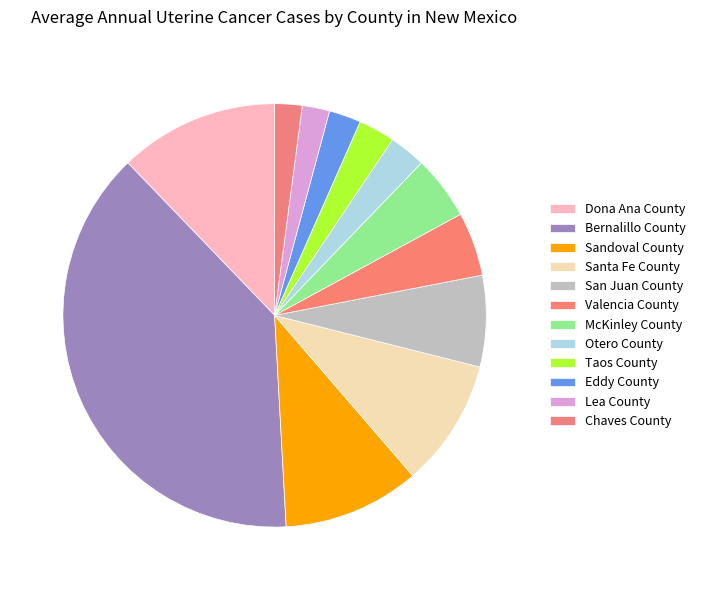

Count the number of slices in the pie.

12